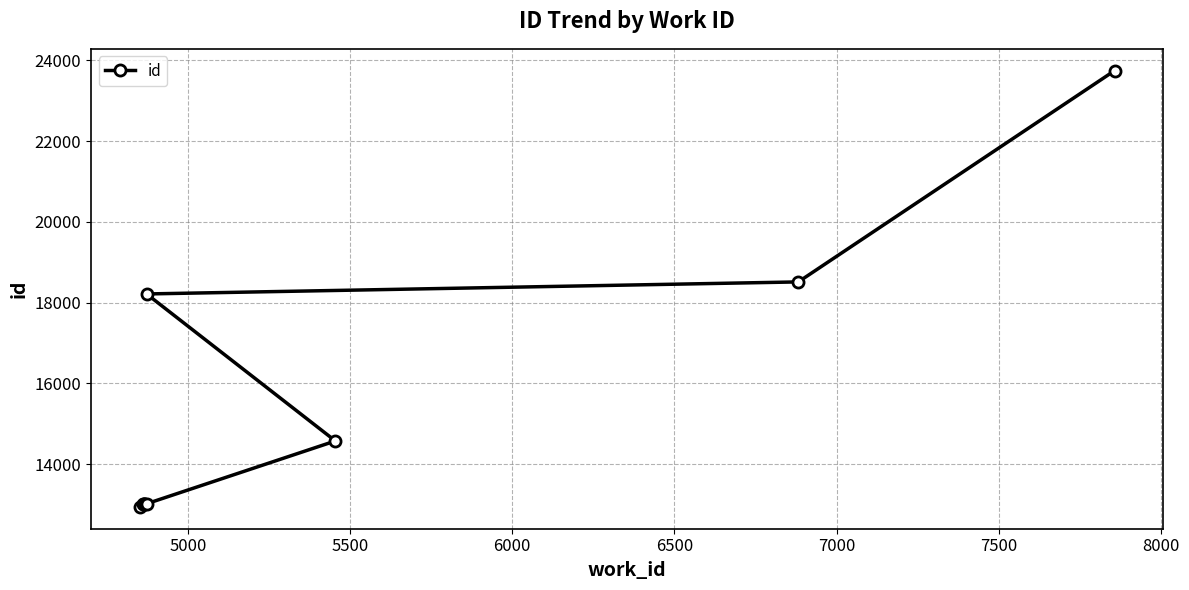

What is the average value?

15309